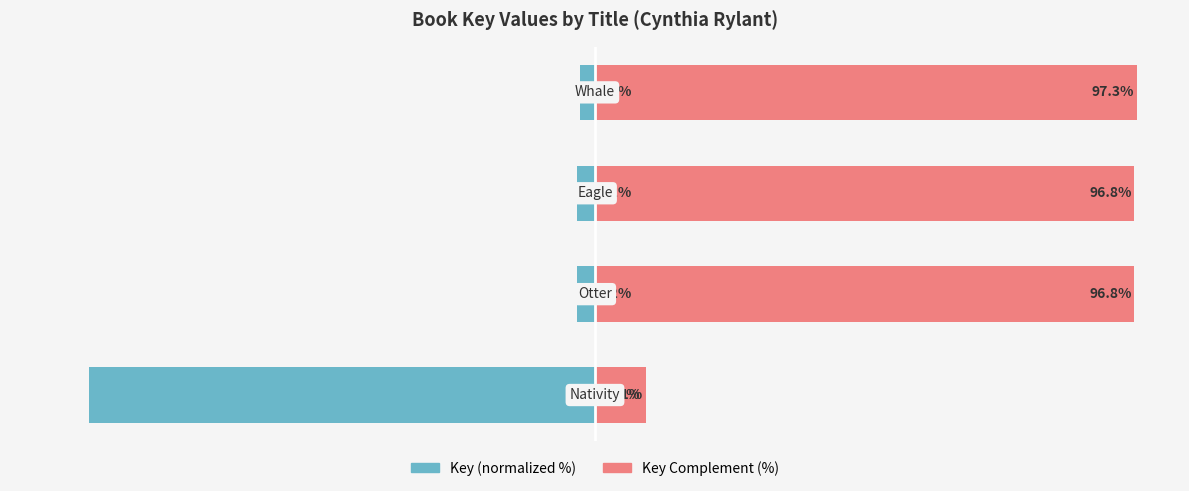

What is the difference between the highest and lowest values at −100?

100.0